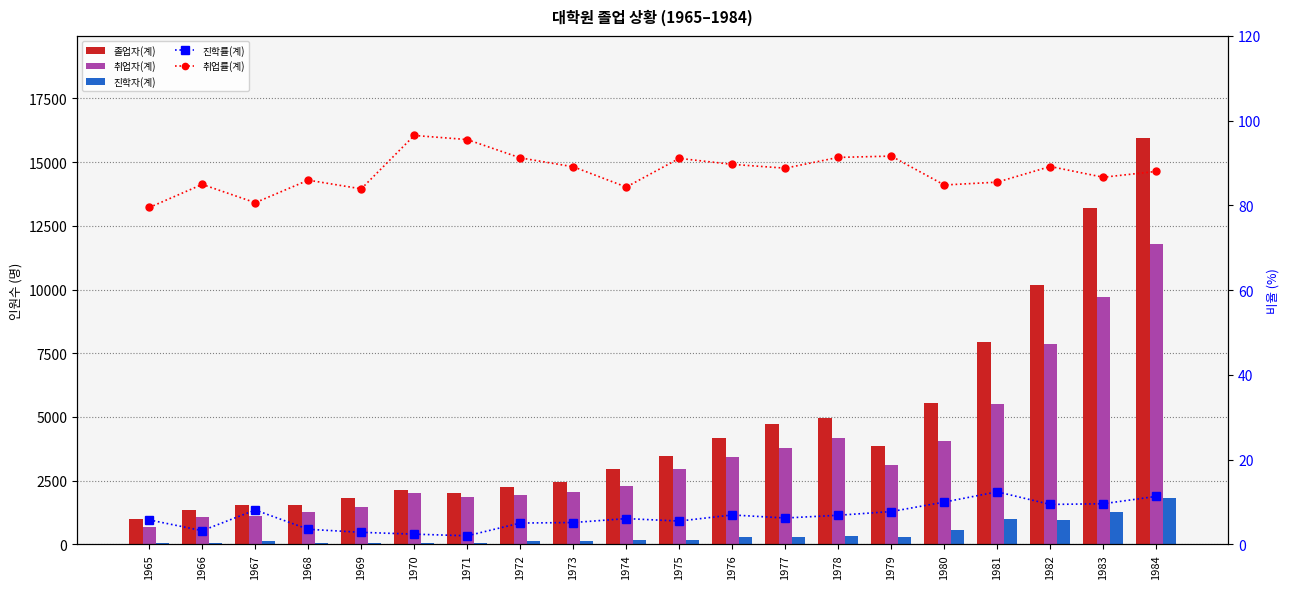

Which series changed the most between 1978 and 1982?

졸업자(계)